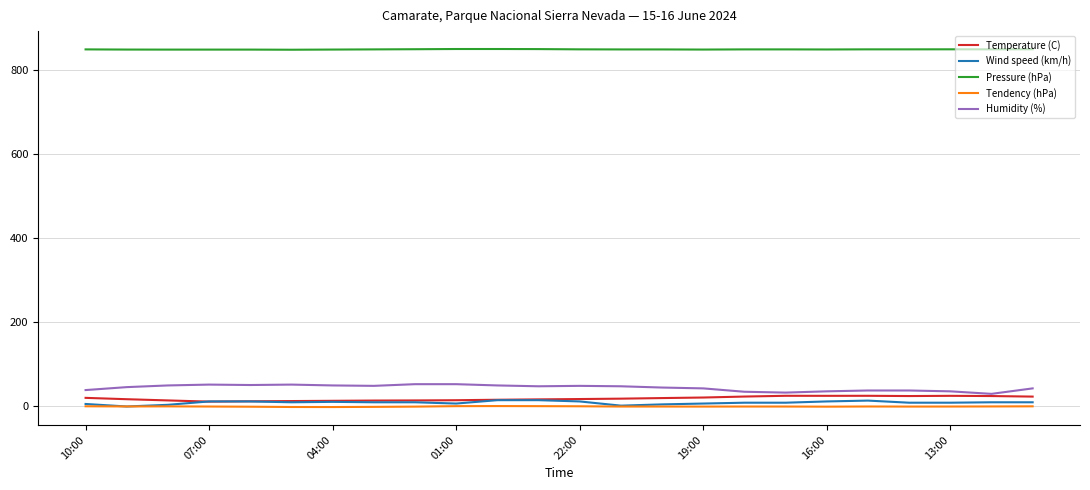

What is the minimum value shown in the chart?

-1.3